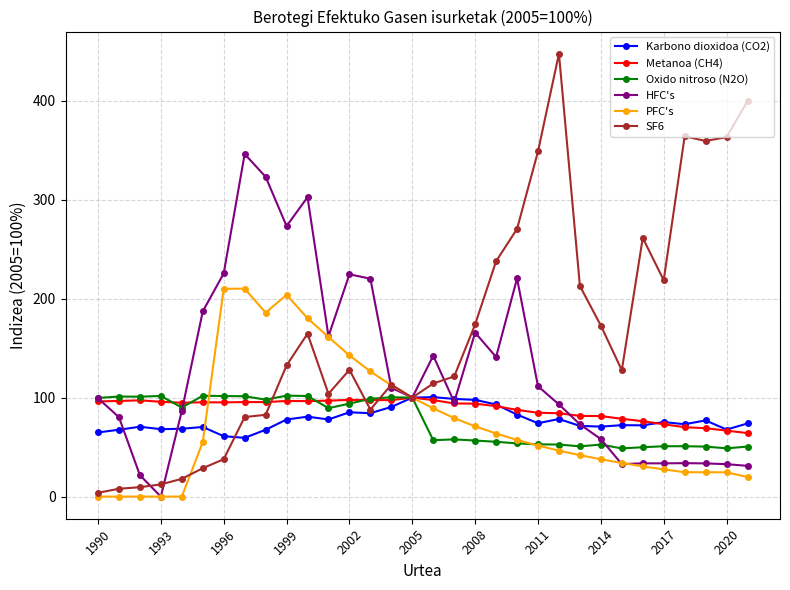

True or false: Karbono dioxidoa (CO2) has more than 0 interior local peaks.

True